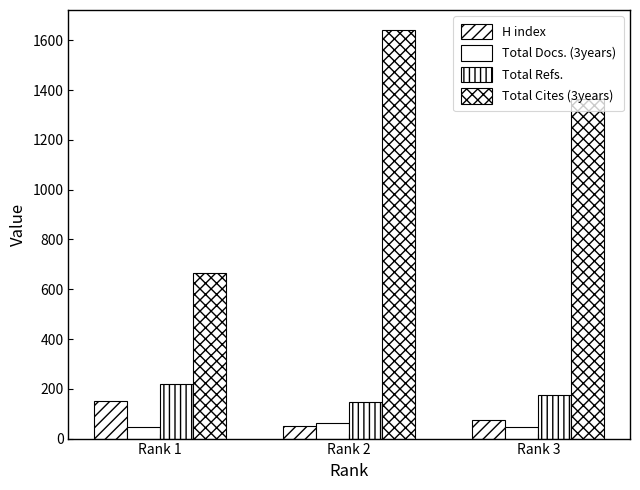

How many bars are there in each group?

4